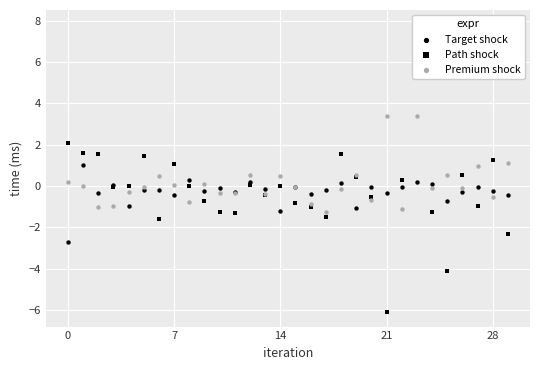

Which series has the largest total across all categories?

Premium shock